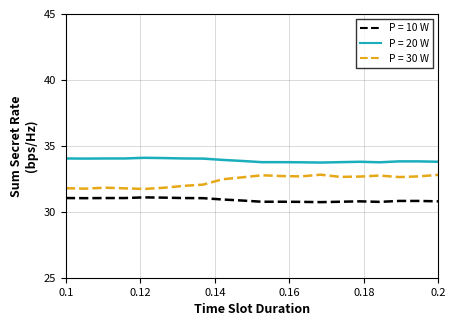

What is the smallest value displayed?

30.7